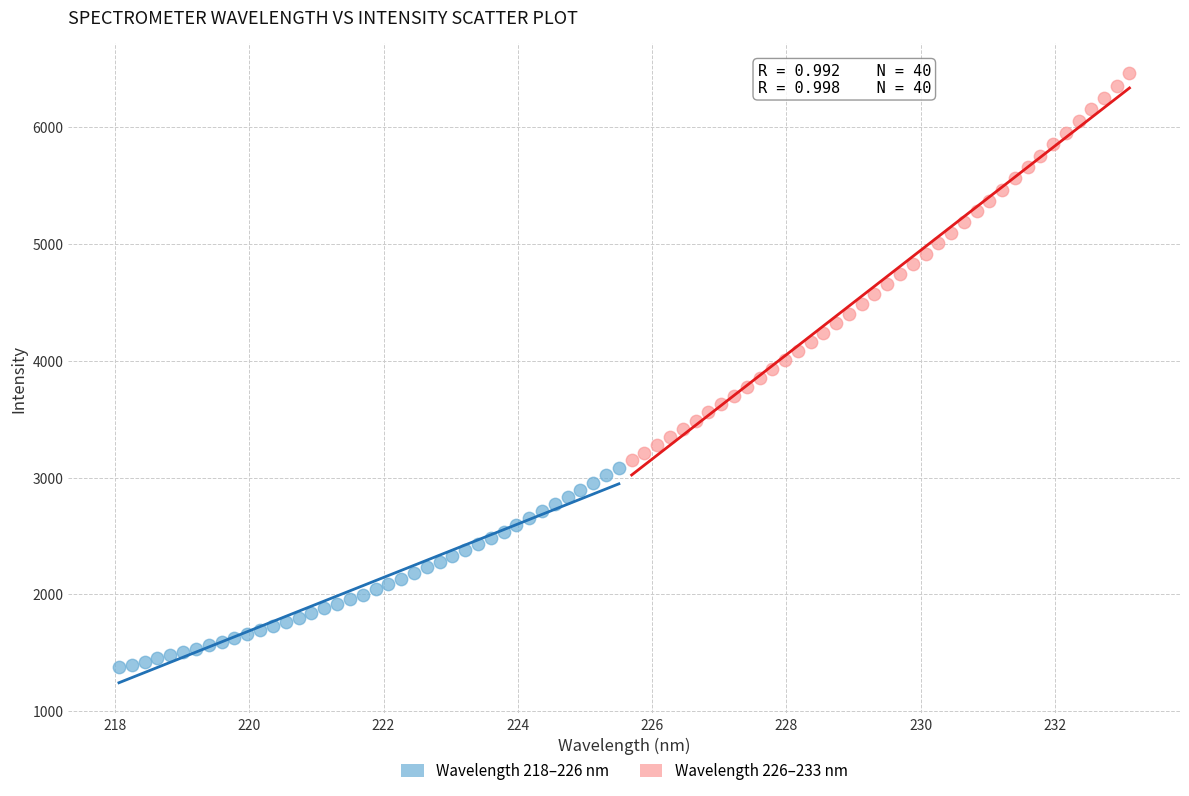

Which series contains the lowest Y value?

Wavelength 218–226 nm